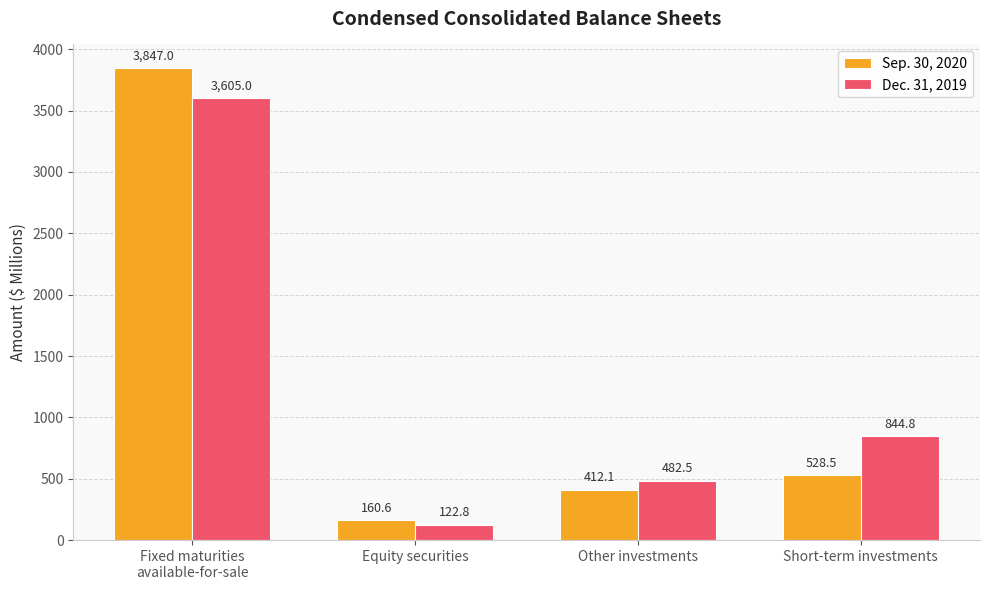

What position from the left is Equity securities?

2